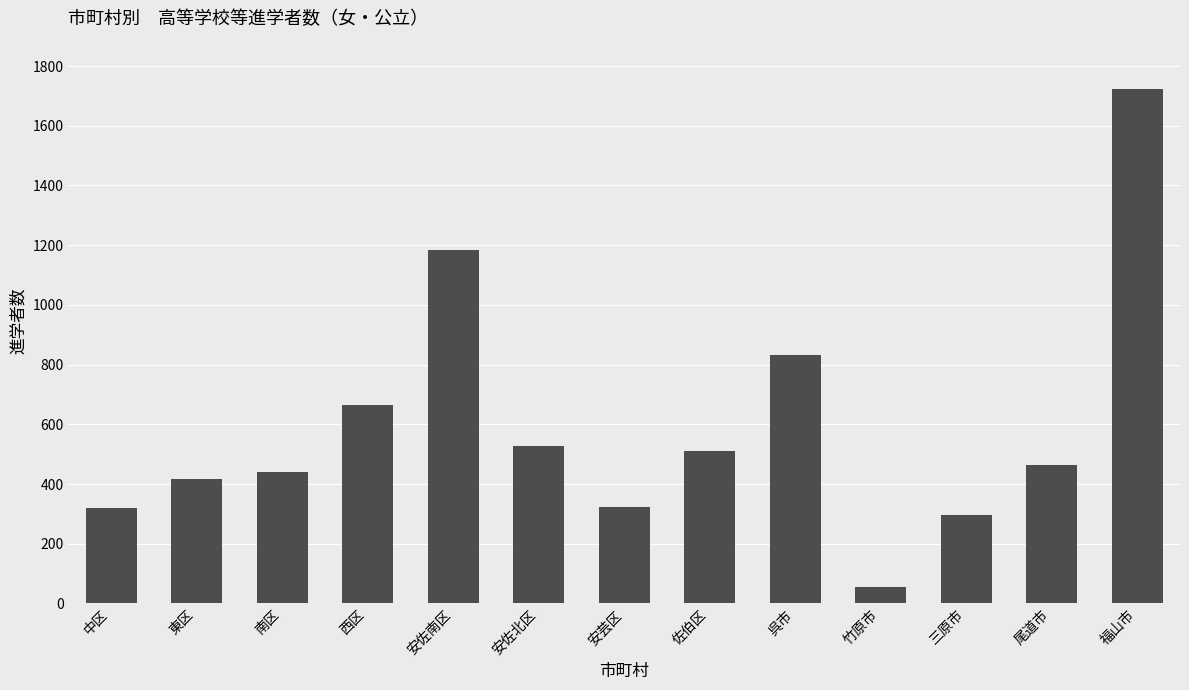

What is the label of the 11th bar from the left?

三原市